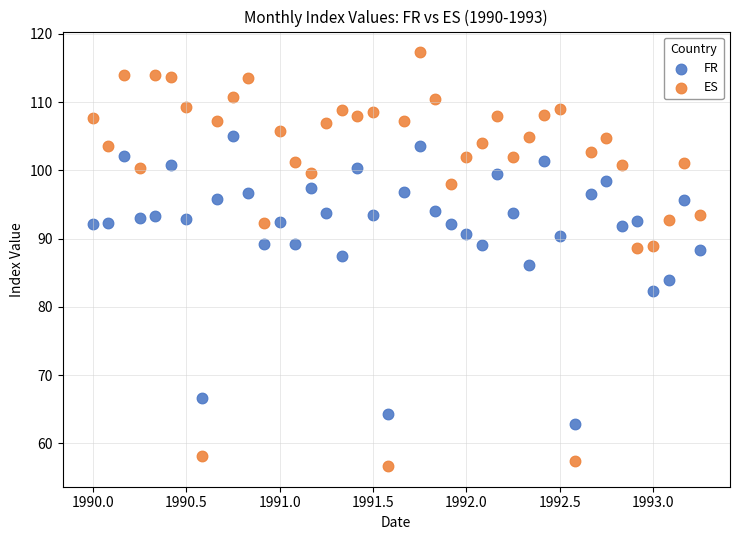

Which series has the largest Y range (max minus min)?

ES